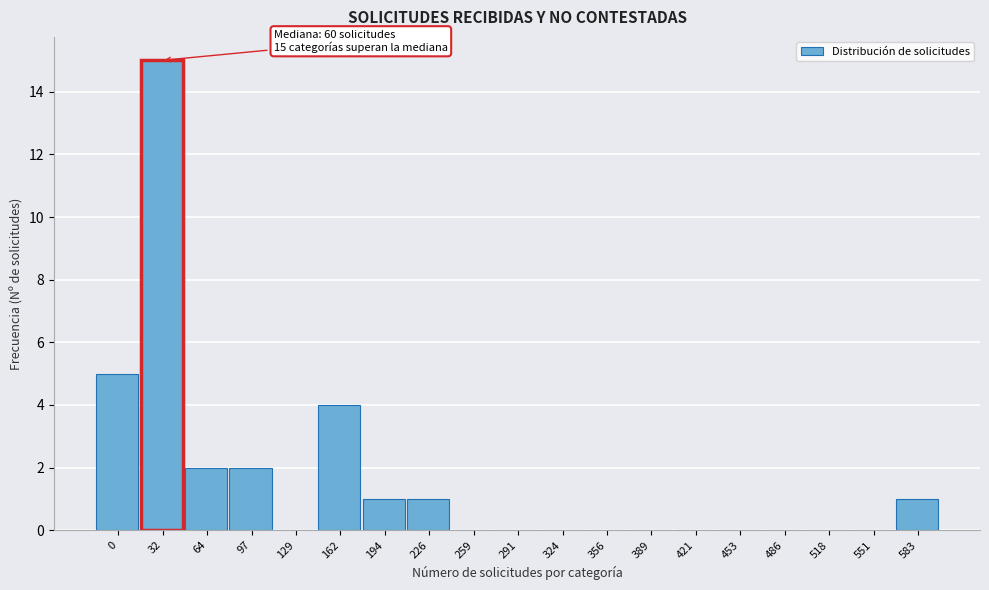

Reading left to right, extract all data points from this chart.

0=5	32=15	64=2	97=2	129=0	162=4	194=1	226=1	259=0	291=0	324=0	356=0	389=0	421=0	453=0	486=0	518=0	551=0	583=1